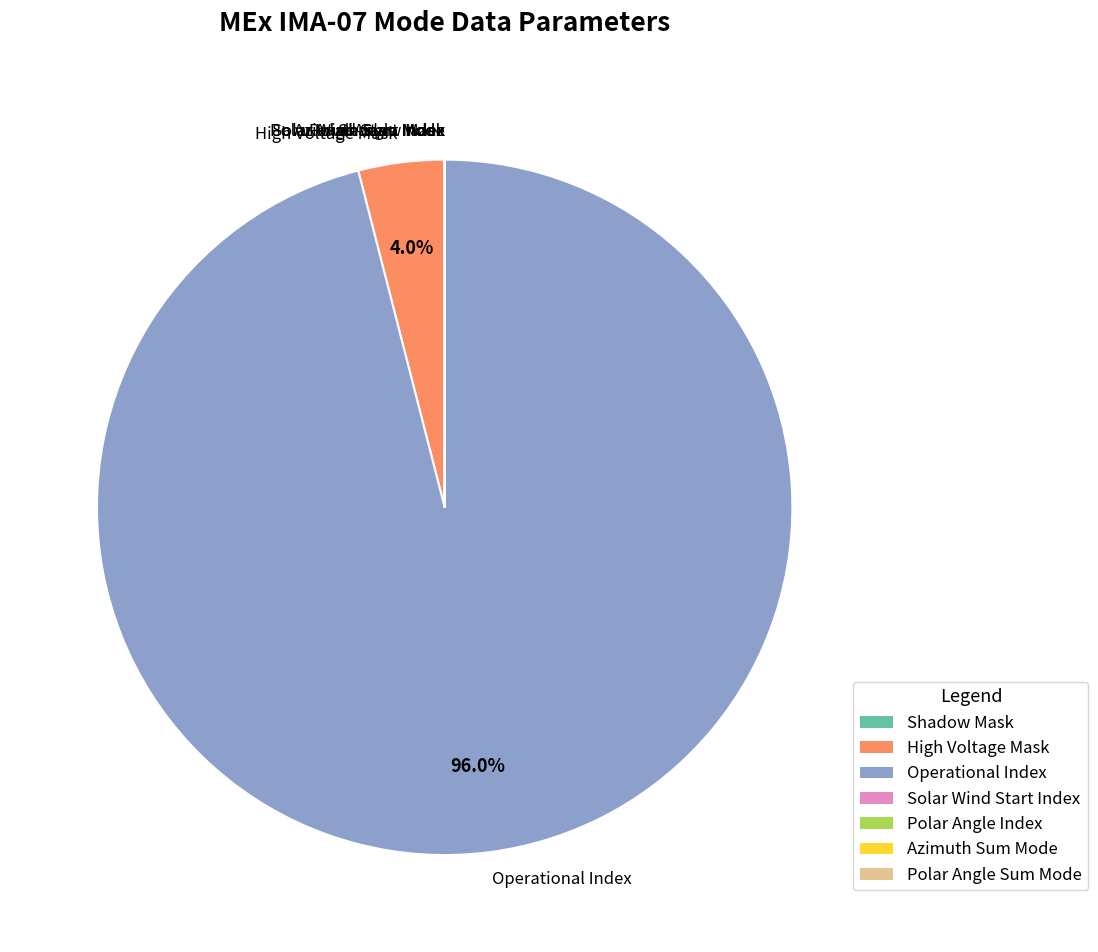

To the nearest percent, what portion does High Voltage Mask represent?

4%